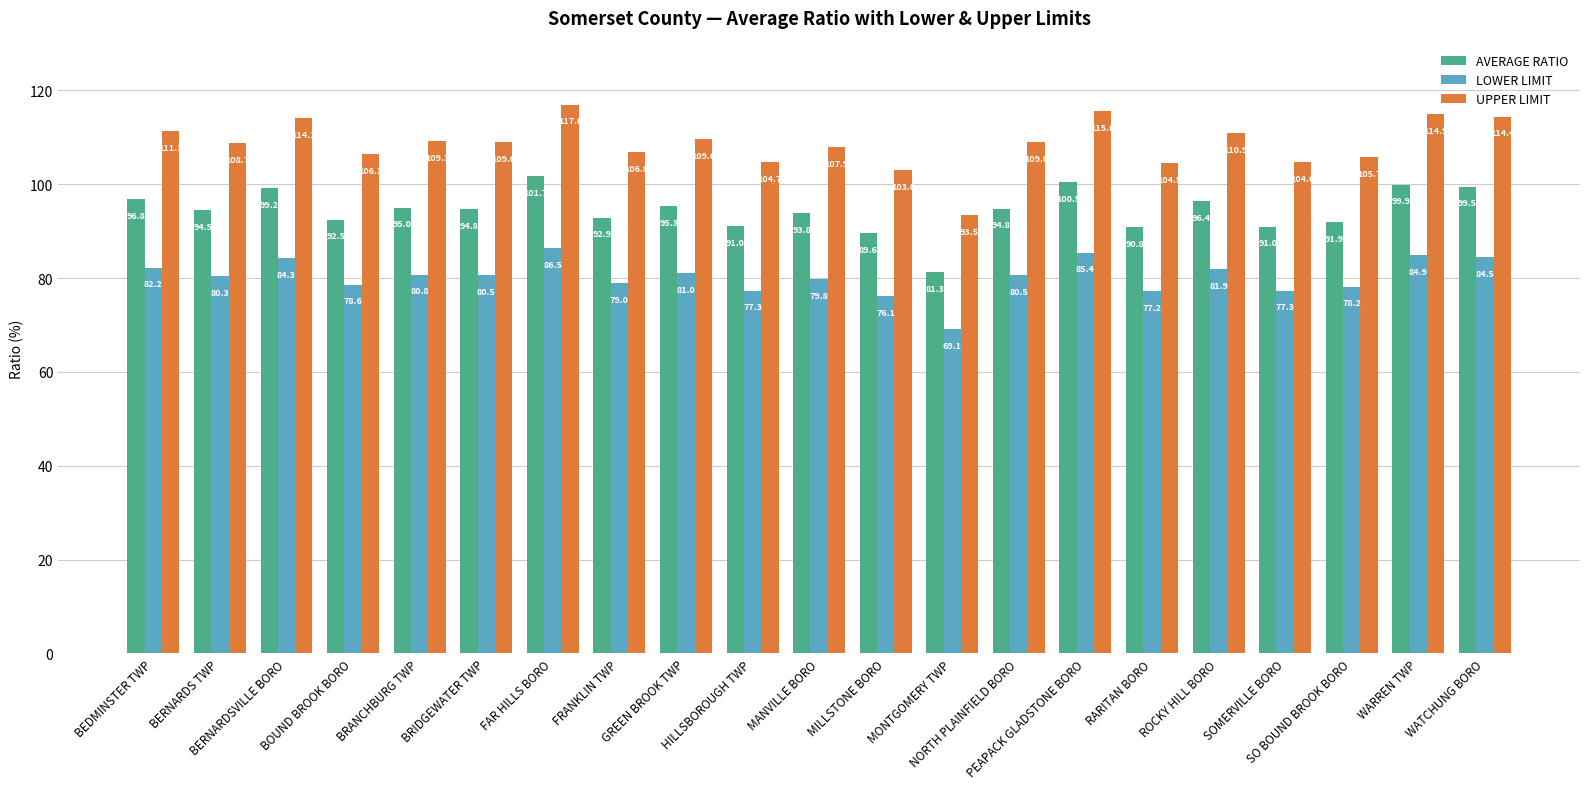

What is the approximate value of AVERAGE RATIO at WATCHUNG BORO?

99.5